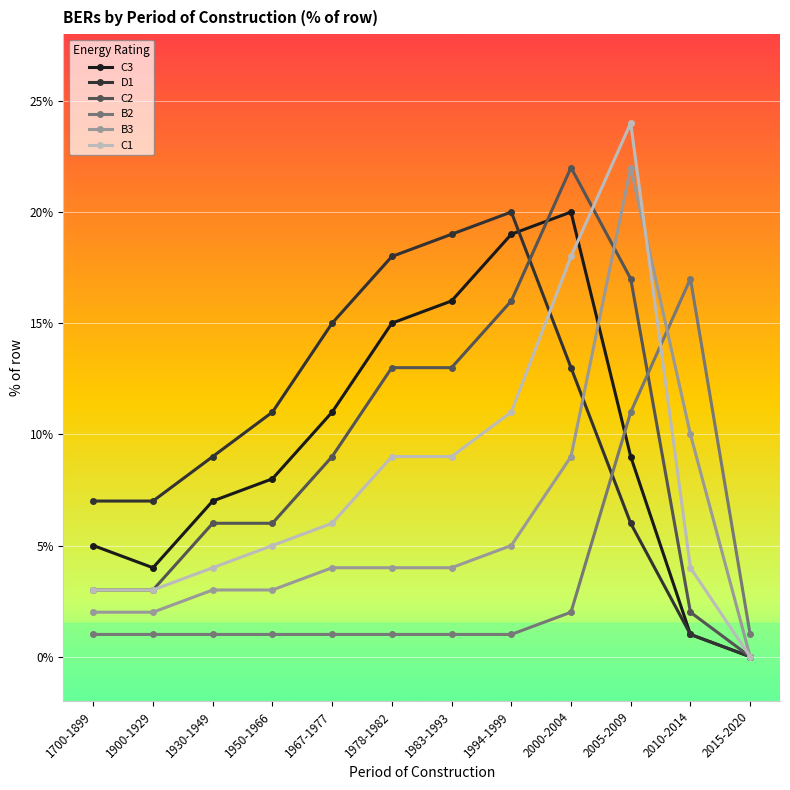

Reading left to right, list all the values displayed in this chart.

C3: 5	4	7	8	11	15	16	19	20	9	1	0
D1: 7	7	9	11	15	18	19	20	13	6	1	0
C2: 3	3	6	6	9	13	13	16	22	17	2	0
B2: 1	1	1	1	1	1	1	1	2	11	17	1
B3: 2	2	3	3	4	4	4	5	9	22	10	0
C1: 3	3	4	5	6	9	9	11	18	24	4	0